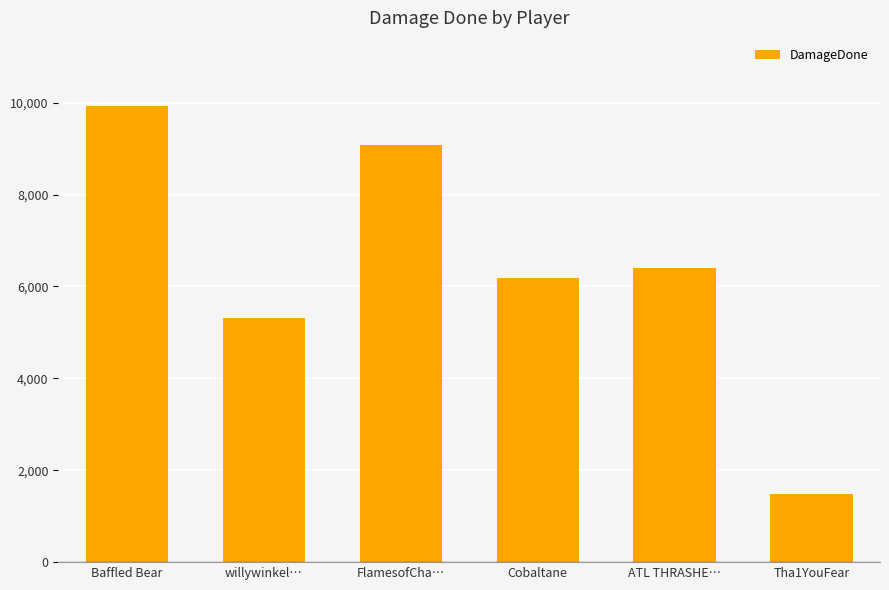

Does the chart contain stacked bars?

No